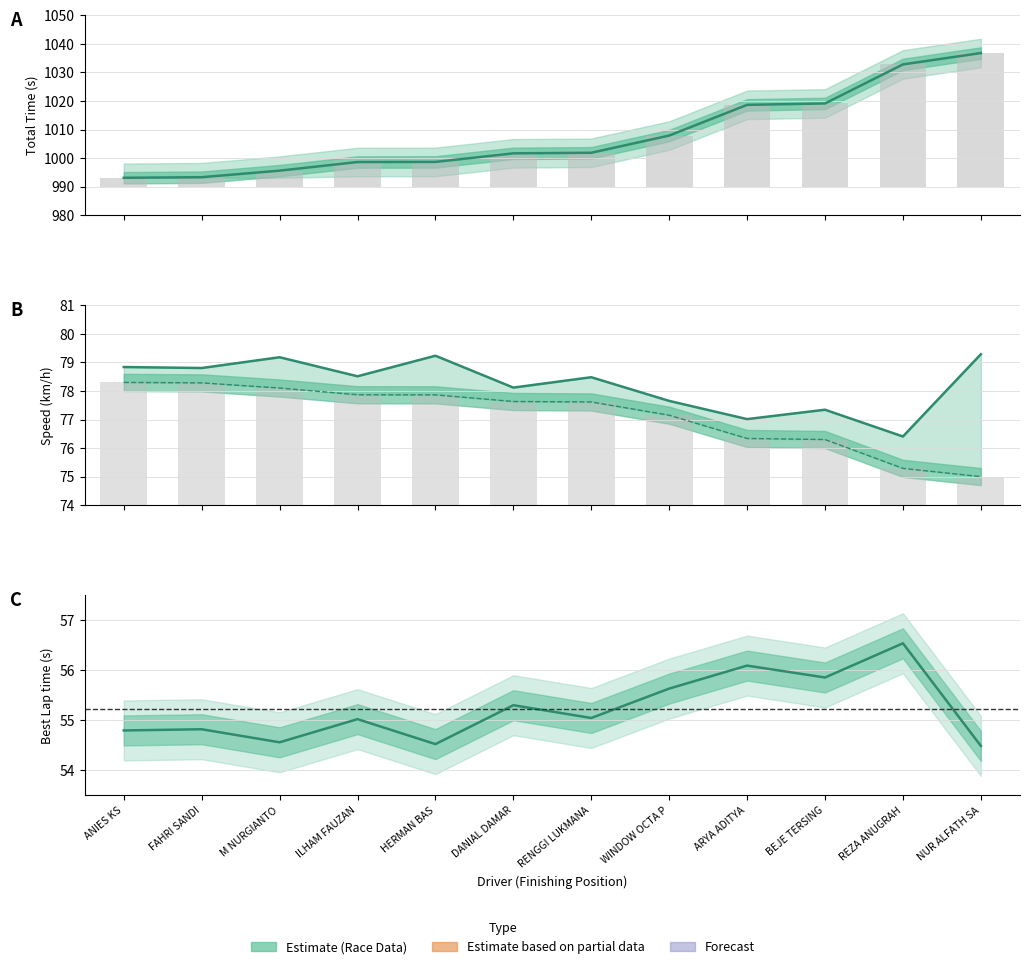

Where does the Best Lap time series first go above 55?

ILHAM FAUZAN